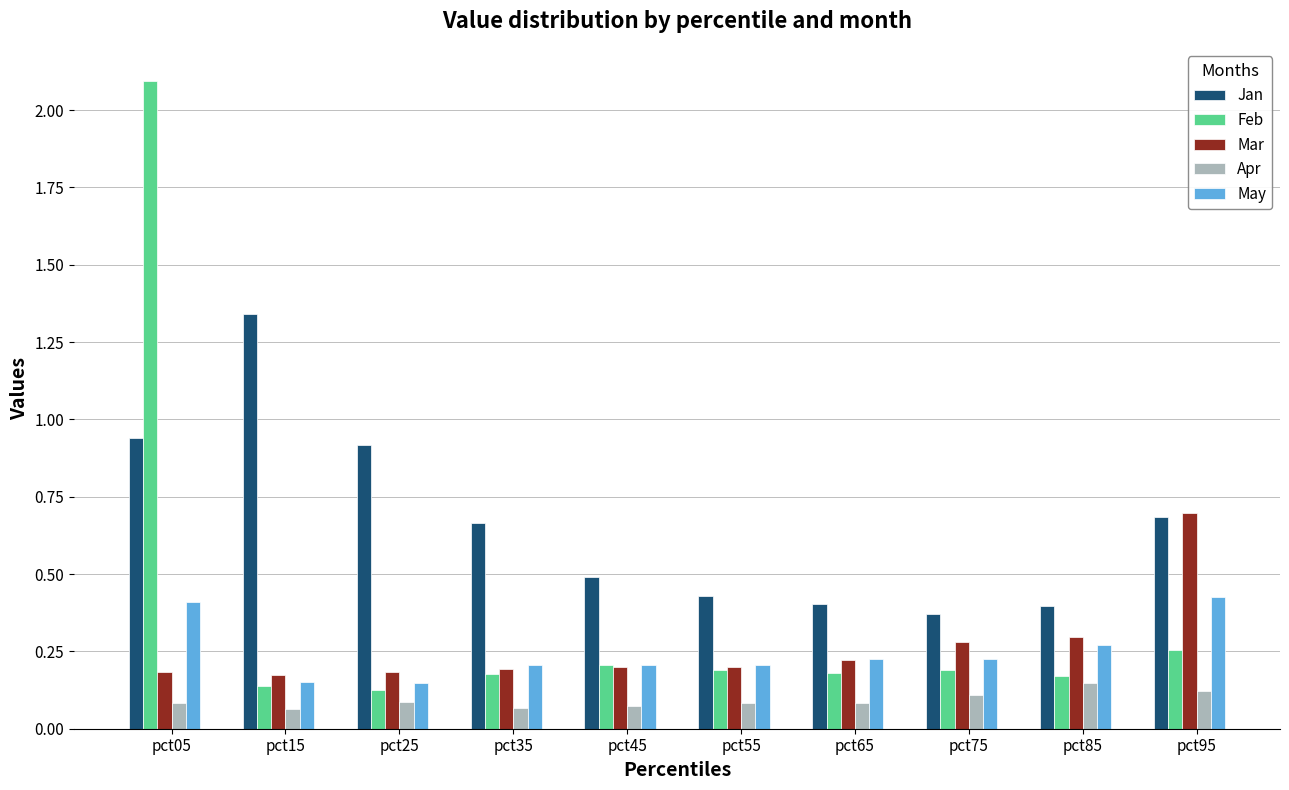

How many data points does each series have?

10